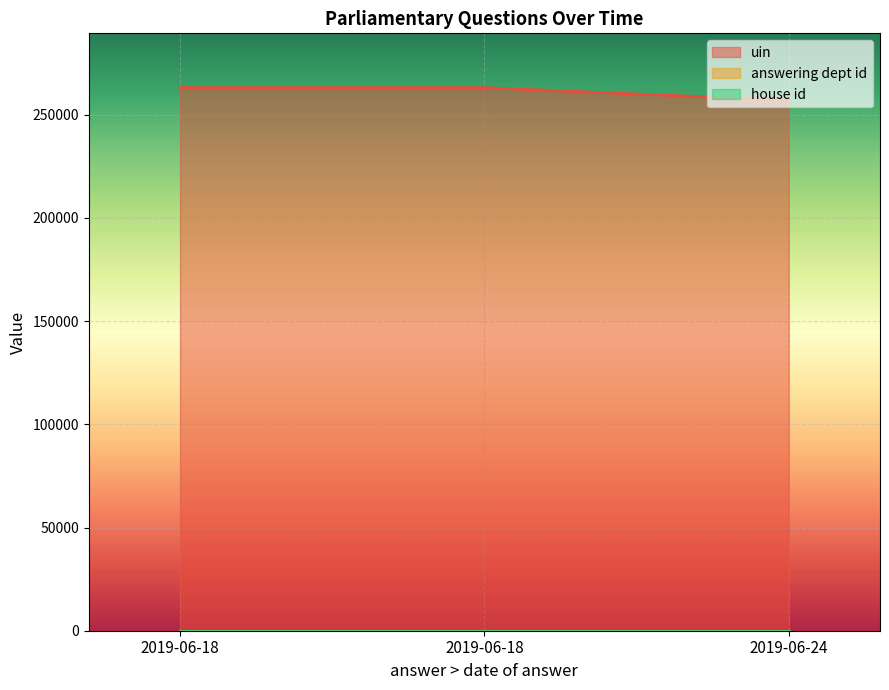

Rank the series by their maximum value, from highest to lowest.

uin, answering dept id, house id